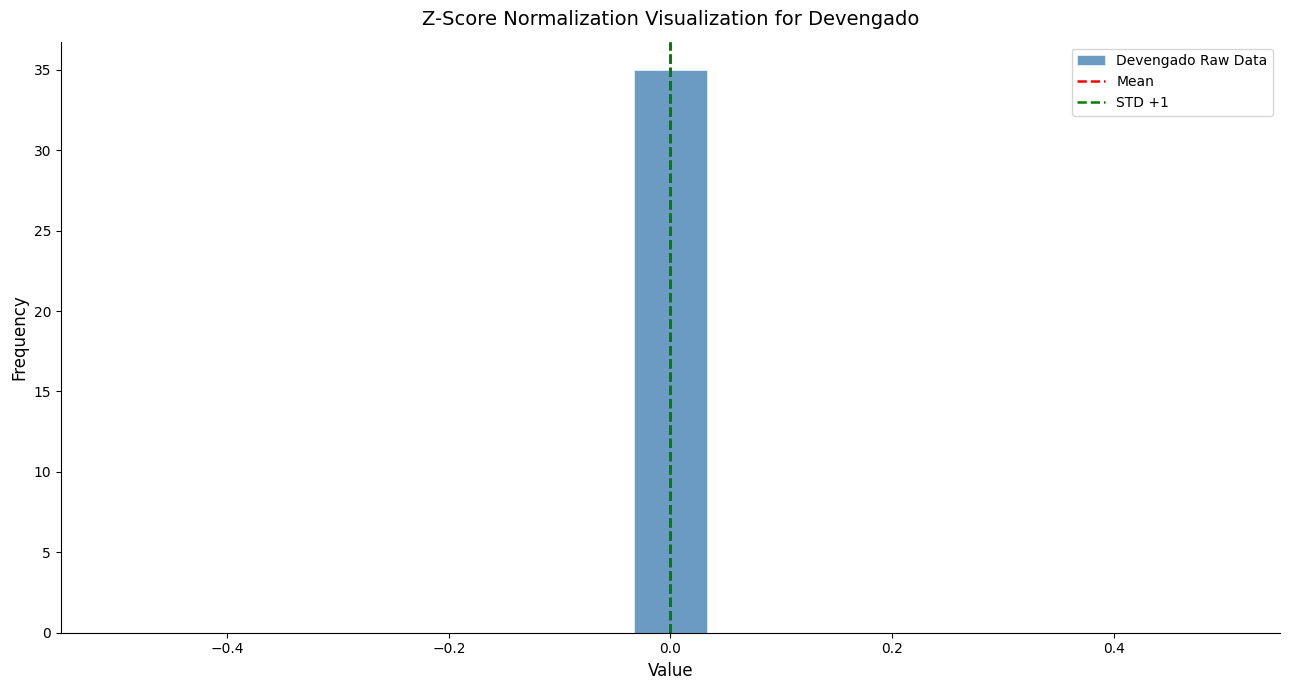

Around what value on the x-axis is the tallest bar? Give the approximate position of its centre, as read against the axis.

0.00